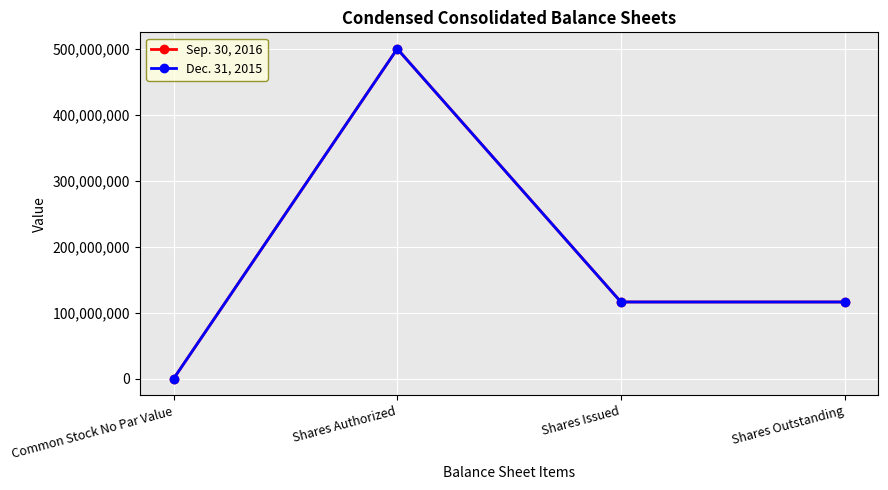

What is the sum of the Sep. 30, 2016 values at Shares Issued and Shares Outstanding?

232707276